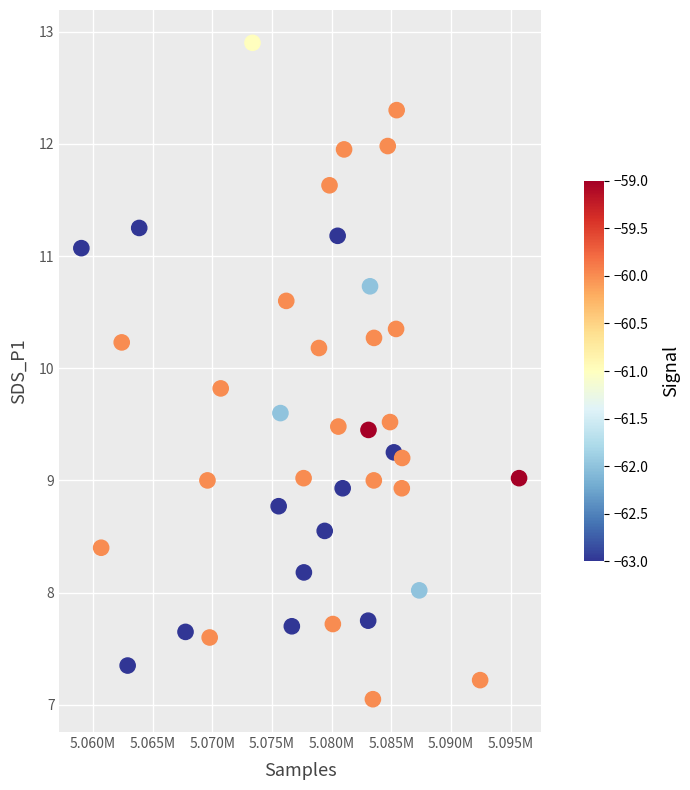

What is the range of X values (max minus min)?

36688.0